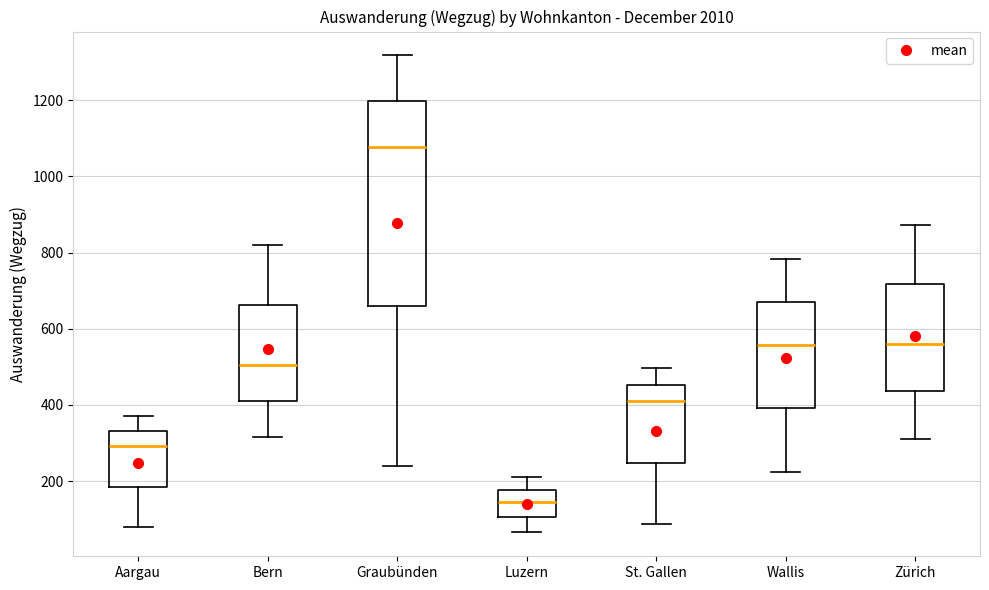

Where does the lower whisker of the box for Luzern end on the y-axis? The values are not printed on the chart, so give them approximately, as read against the axis.

60